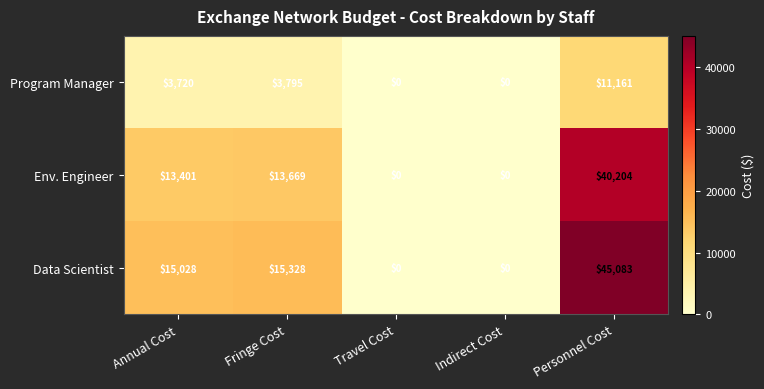

How many data points does each series have?

5